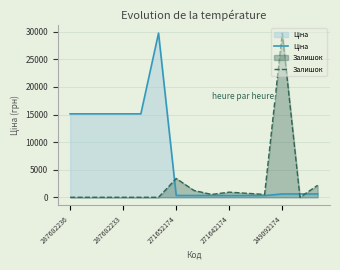

How many intersections are there between Залишок and Ціна?

3